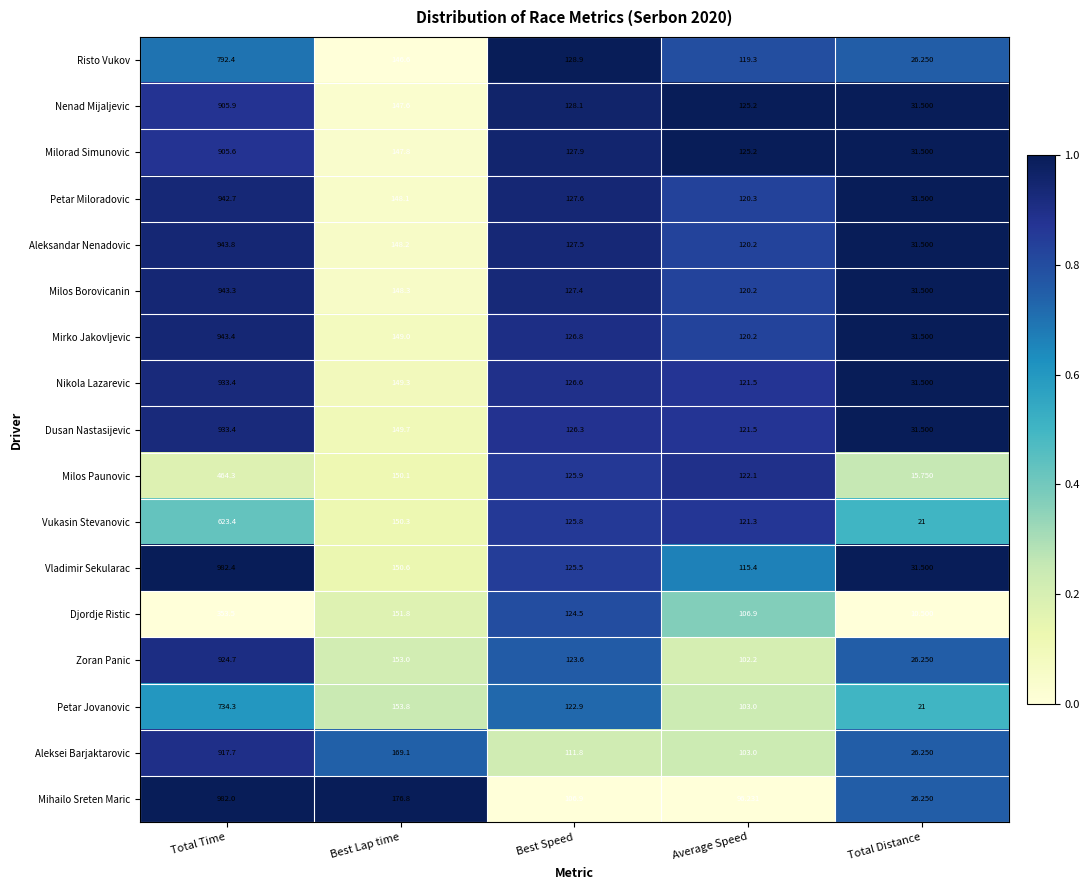

At Best Speed, list the series in order from largest to smallest.

Risto Vukov, Nenad Mijaljevic, Milorad Simunovic, Petar Miloradovic, Aleksandar Nenadovic, Milos Borovicanin, Mirko Jakovljevic, Nikola Lazarevic, Dusan Nastasijevic, Milos Paunovic, Vukasin Stevanovic, Vladimir Sekularac, Djordje Ristic, Zoran Panic, Petar Jovanovic, Aleksei Barjaktarovic, Mihailo Sreten Maric